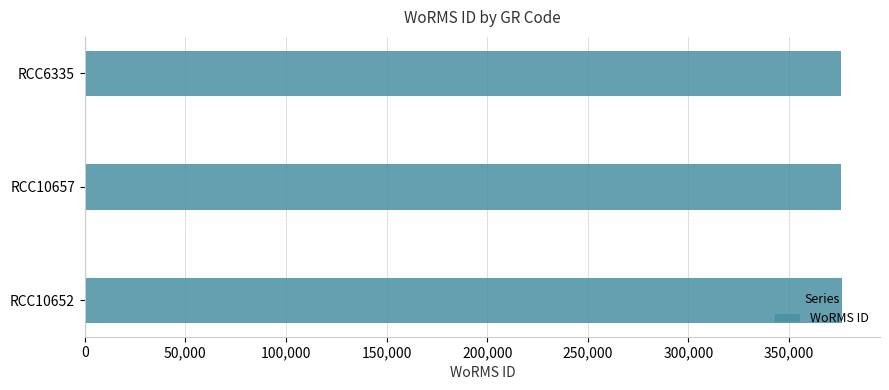

What is the maximum value shown in the chart?

376357